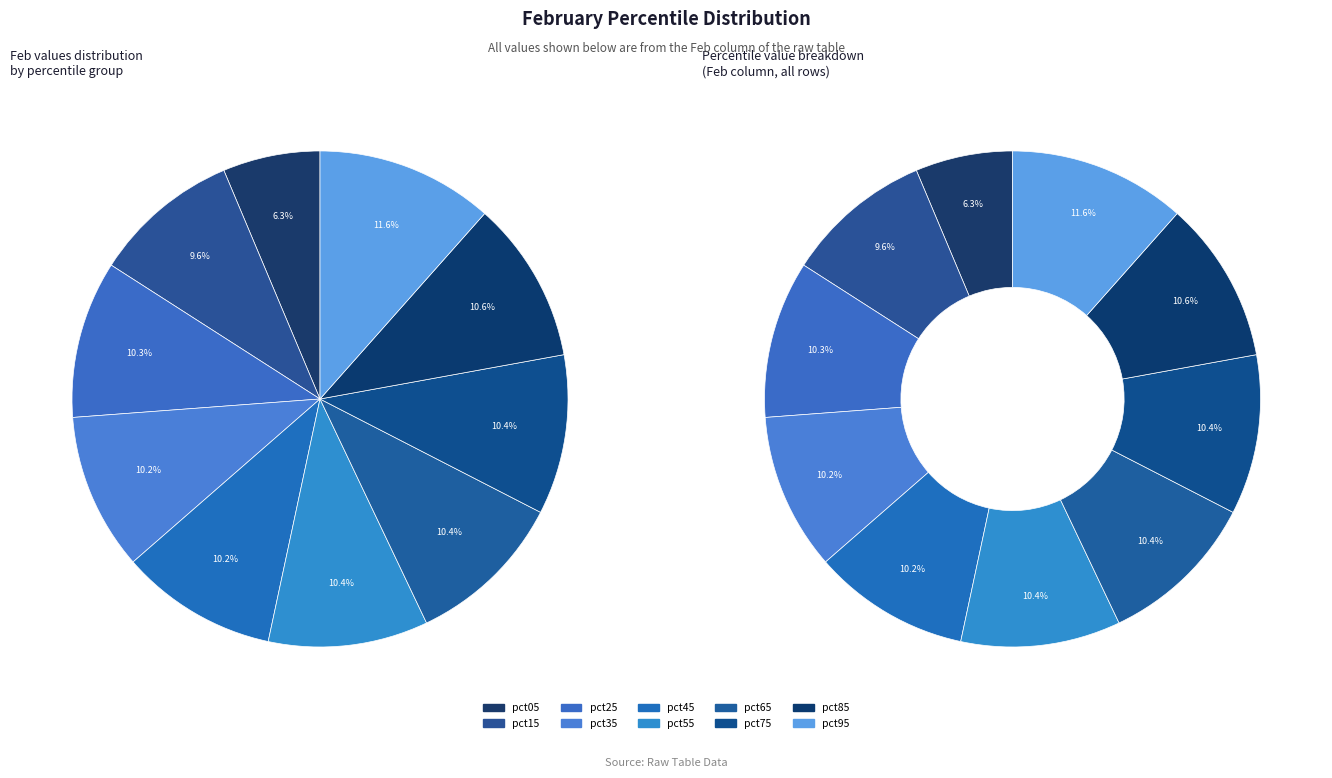

Rank the categories by value from lowest to highest.

pct05, pct15, pct35, pct45, pct25, pct65, pct75, pct55, pct85, pct95